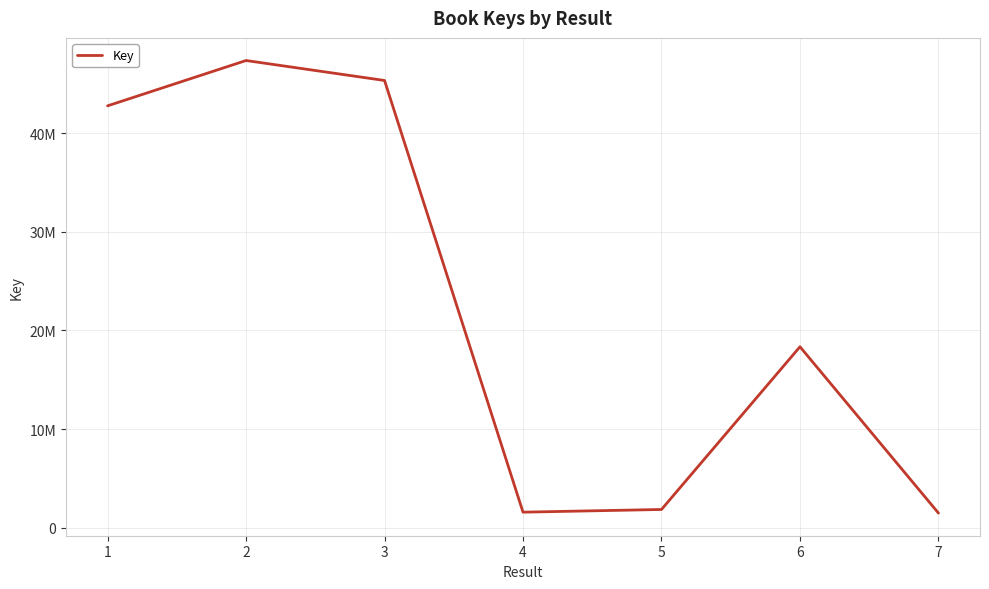

Does the chart display data point markers on the line(s)?

No